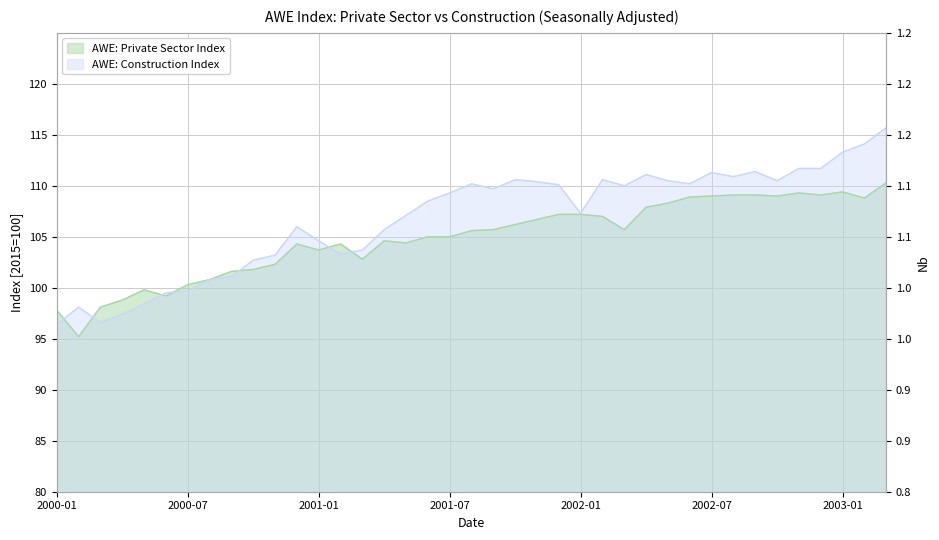

What is the average value of the AWE: Private Sector Index series?

104.9